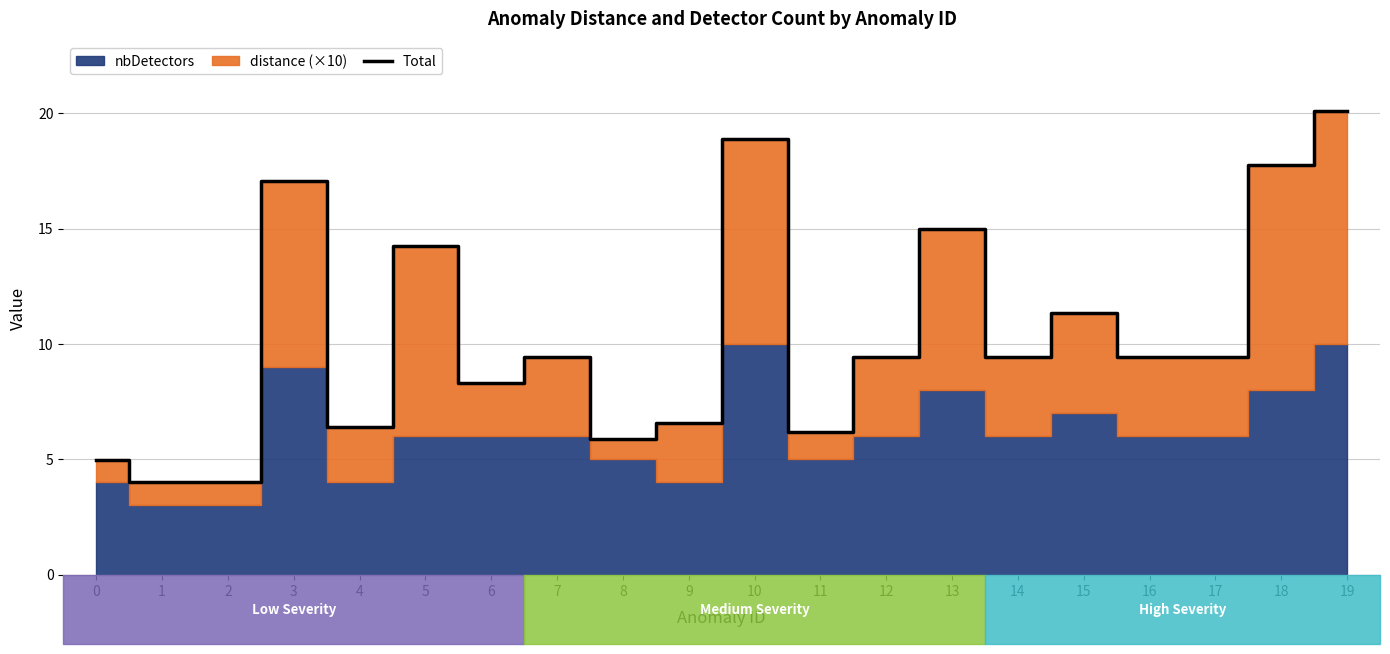

How many lines are shown in the chart?

1